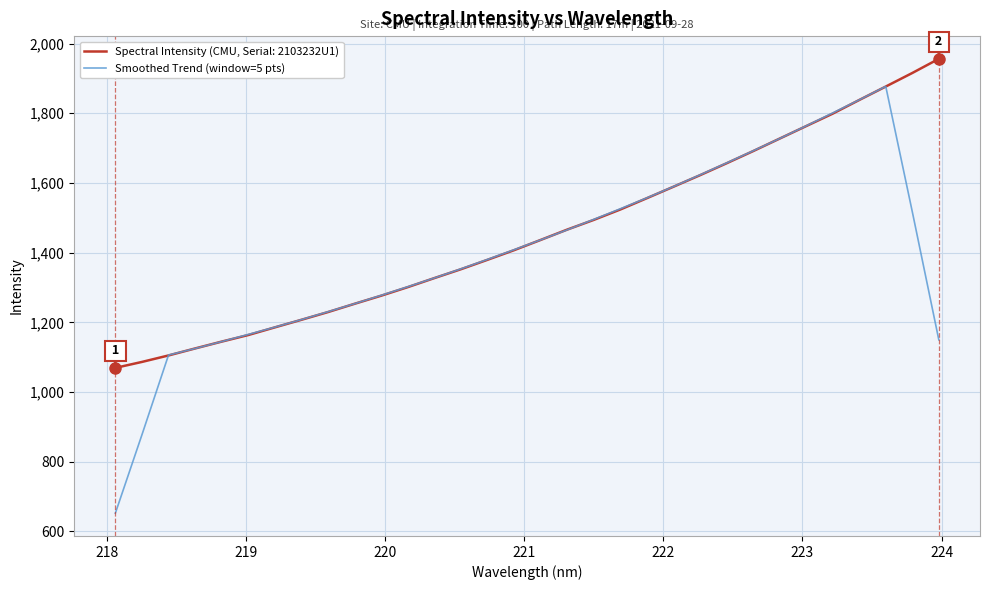

What is the minimum value shown in the chart?

652.1